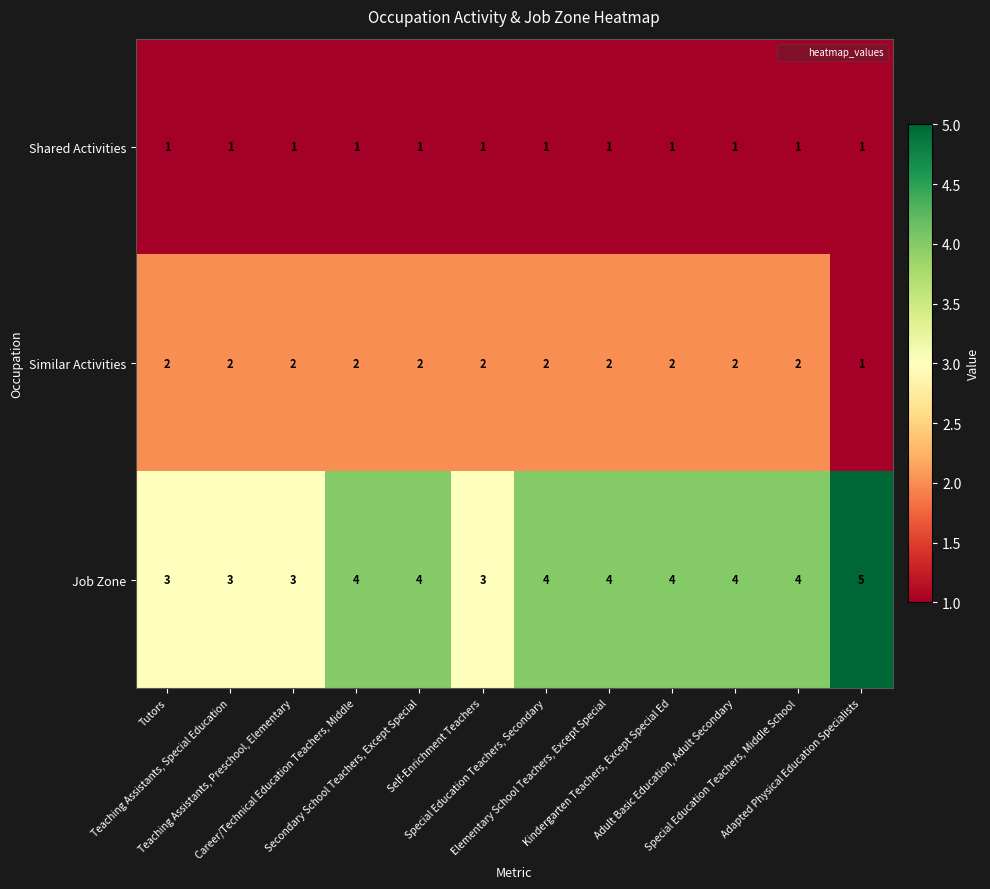

What is the highest value of the Job Zone series?

5